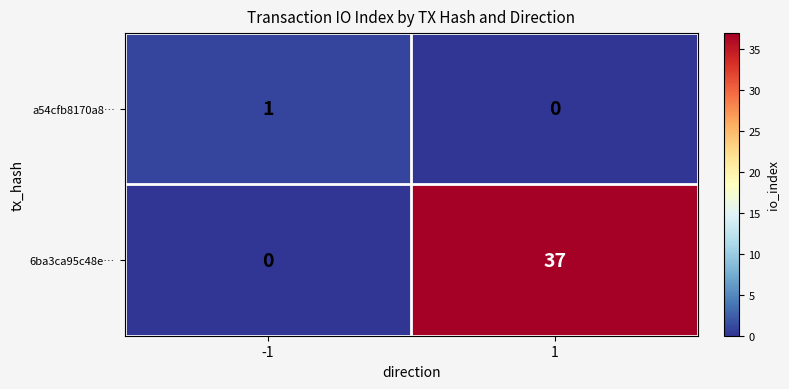

Which series has the largest range (max minus min)?

6ba3ca95c48e…